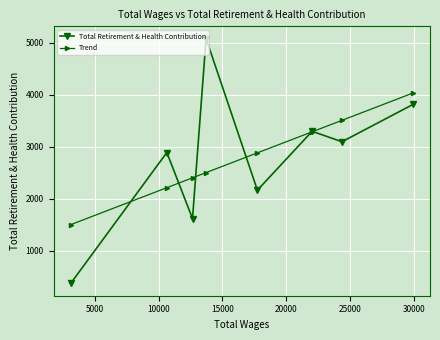

What is the value of the Total Retirement & Health Contribution point at the 5th from the left?

2165